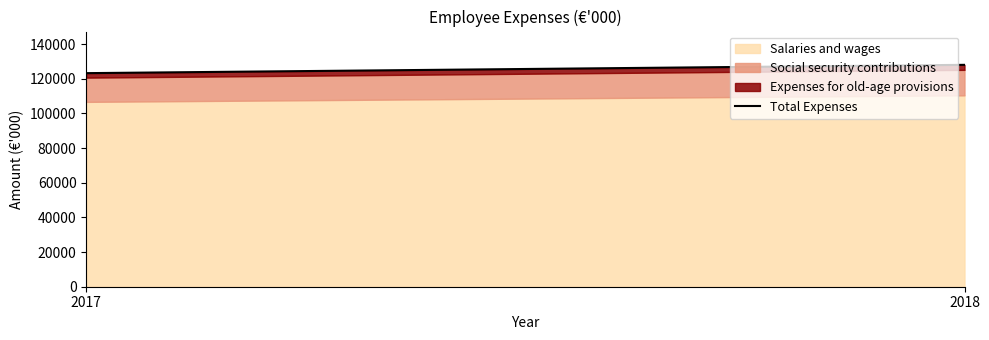

List the labels in order of value, smallest first.

2017, 2018